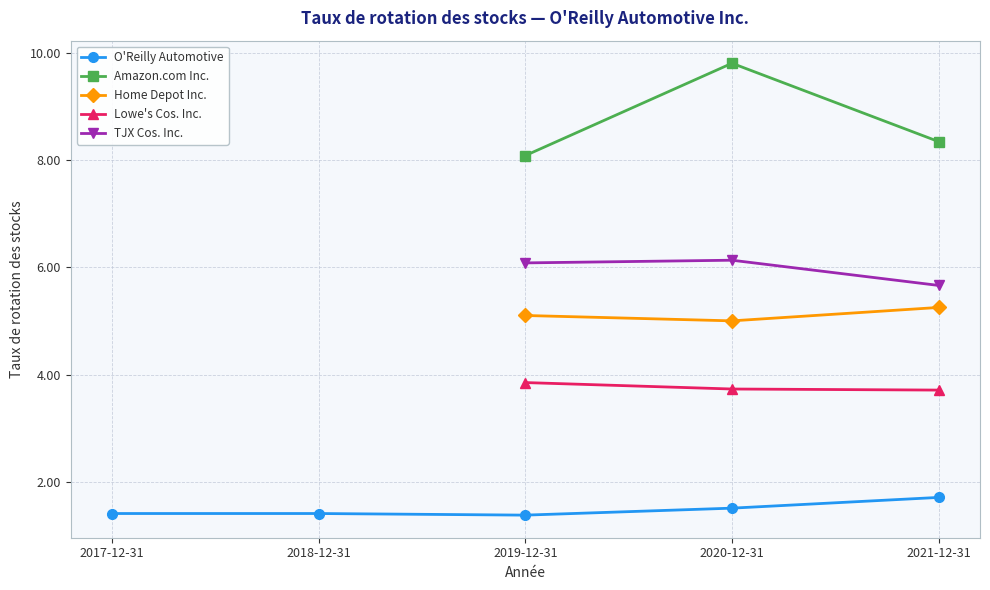

What is the label of the 4th point from the left?

2020-12-31